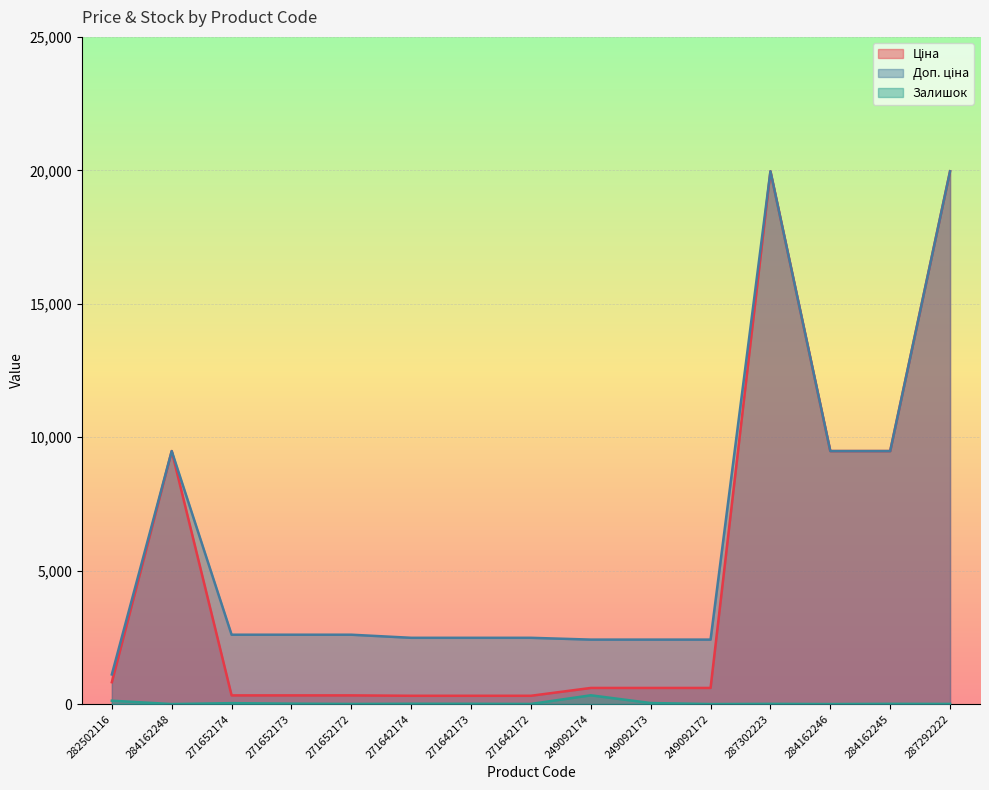

What is the sum of all Залишок values?

589.0